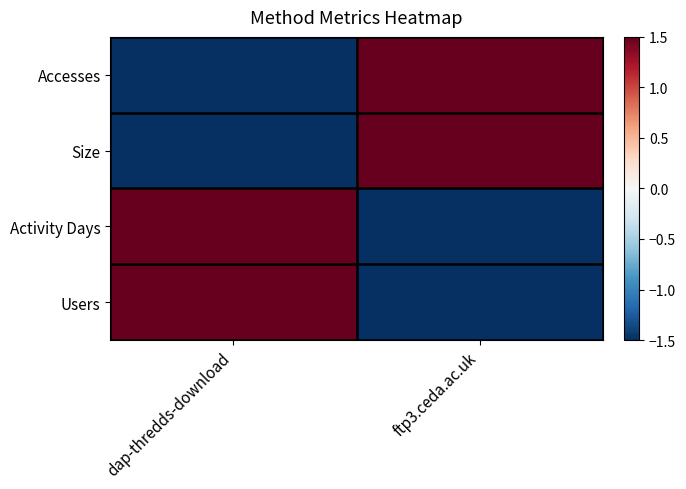

What is the difference between the highest and lowest values at dap-thredds-download?

3.0